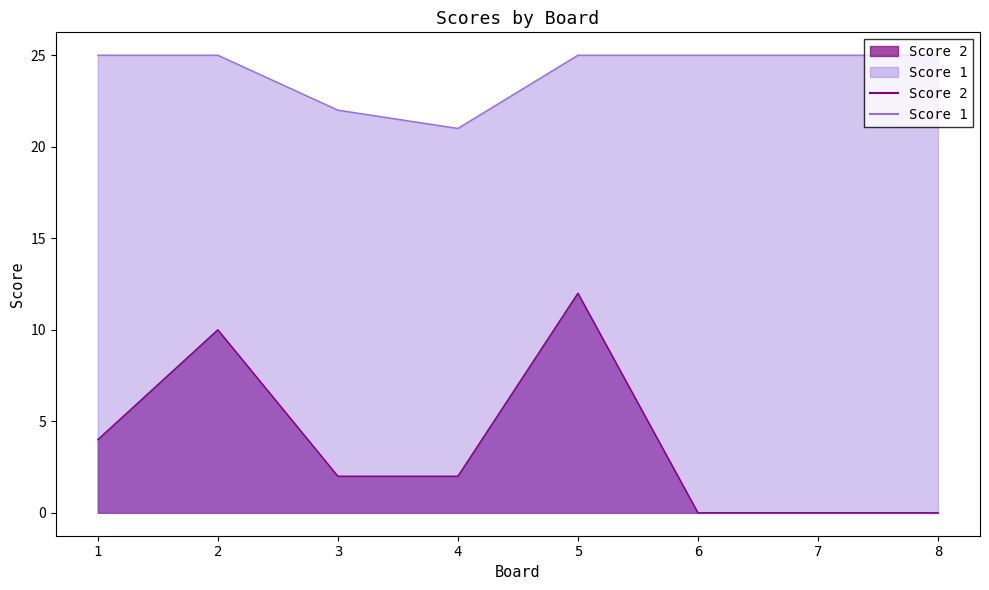

Reading left to right, extract all data points from this chart.

Score 1: 25	25	22	21	25	25	25	25
Score 2: 4	10	2	2	12	0	0	0